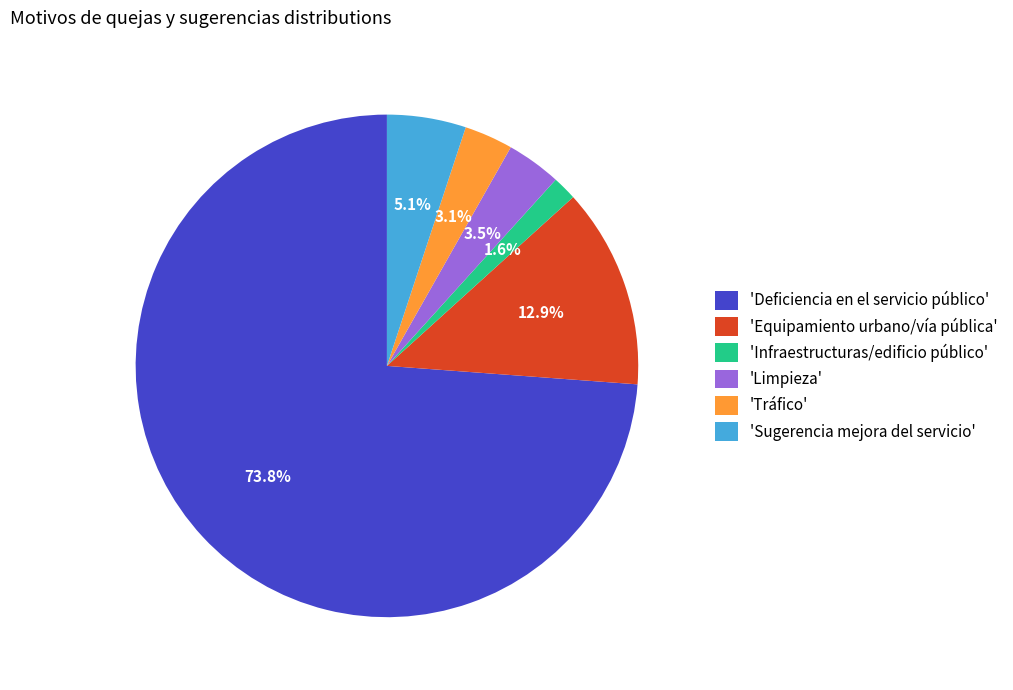

Is there a majority slice in this chart?

Yes